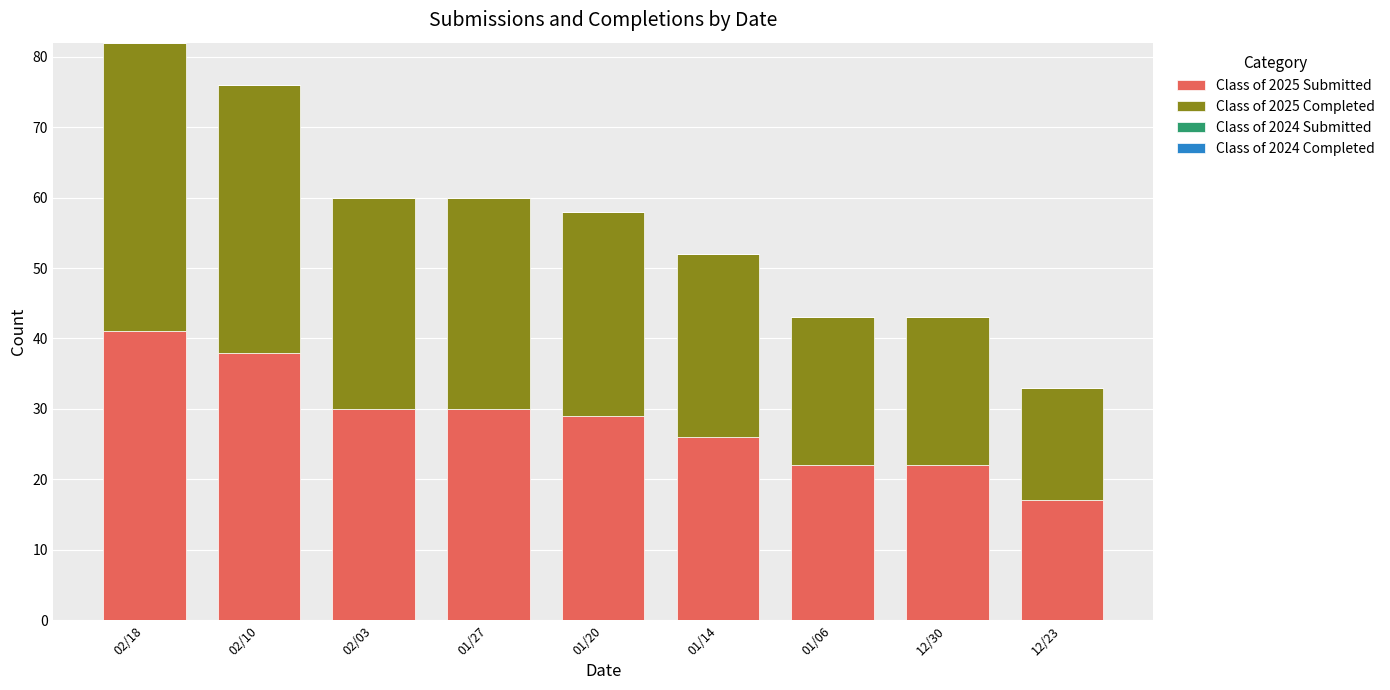

True or false: Class of 2025 Submitted has a value of 41 at 02/18.

True